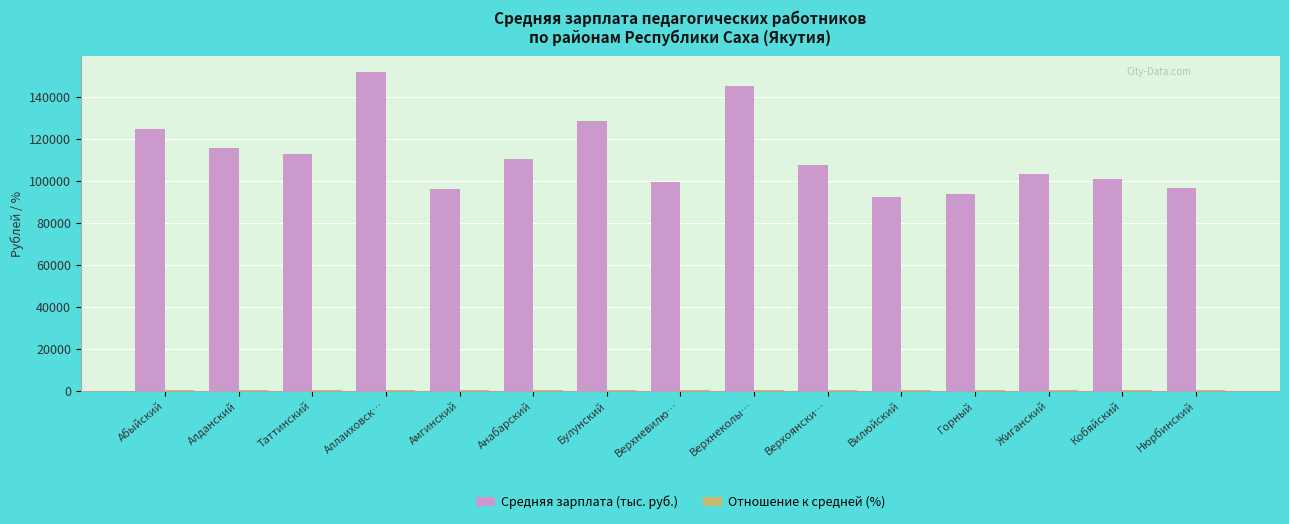

At which label does Средняя зарплата (тыс. руб.) first exceed 107516?

Абыйский